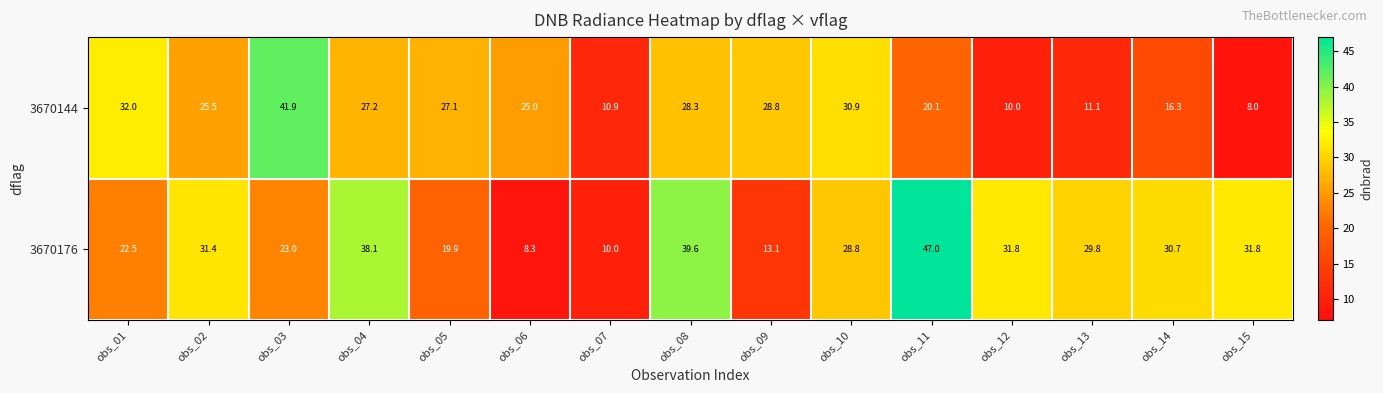

At which category is the sum across all series the highest?

obs_08